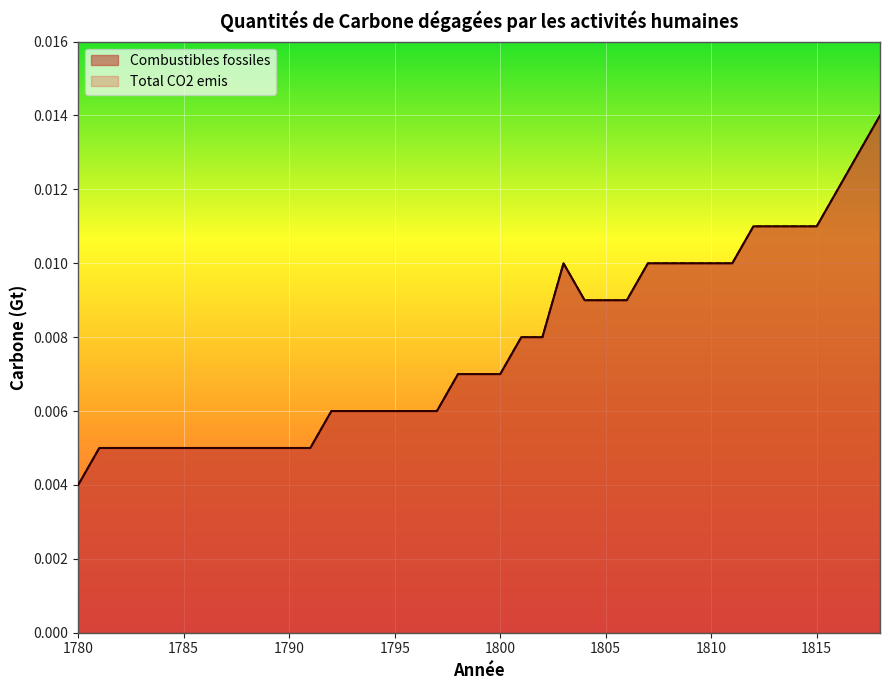

At which category is the sum across all series the highest?

1818